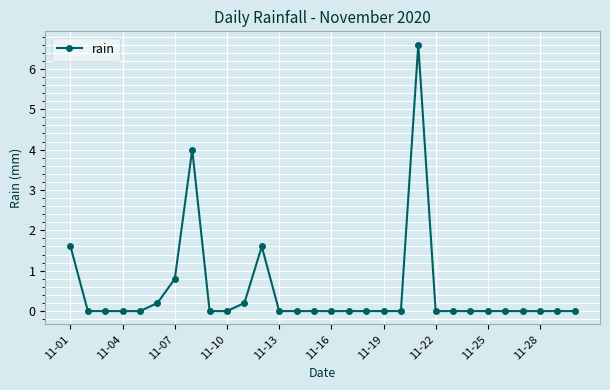

What is the maximum value shown in the chart?

6.6